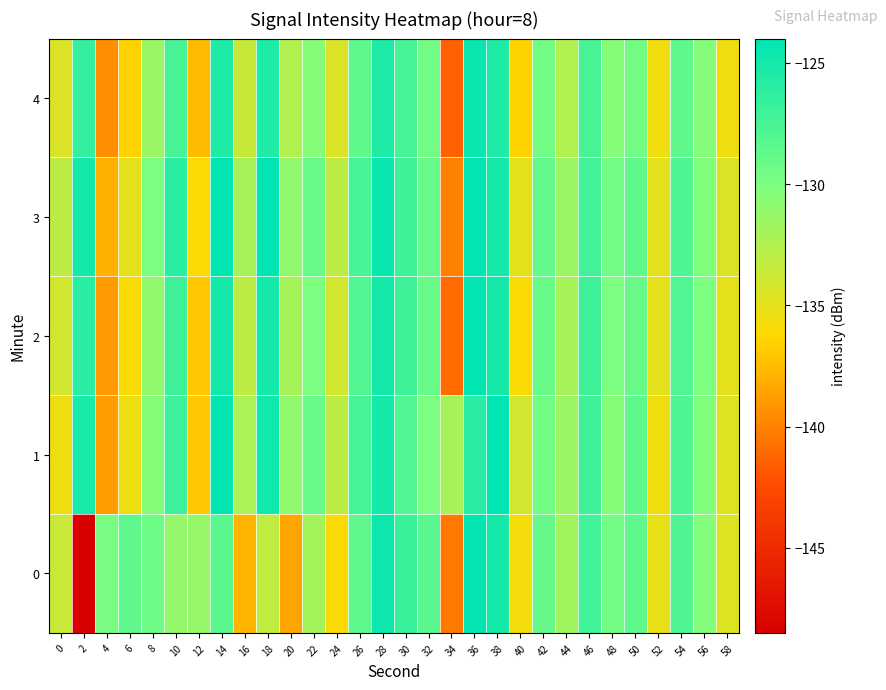

At how many categories does at least one series exceed -146?

30